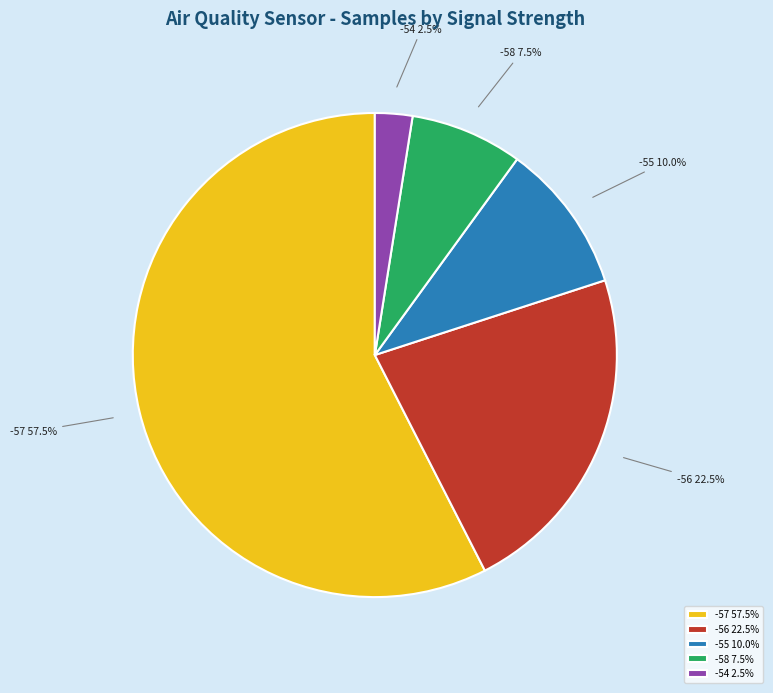

Which category has the biggest portion of the pie?

-57